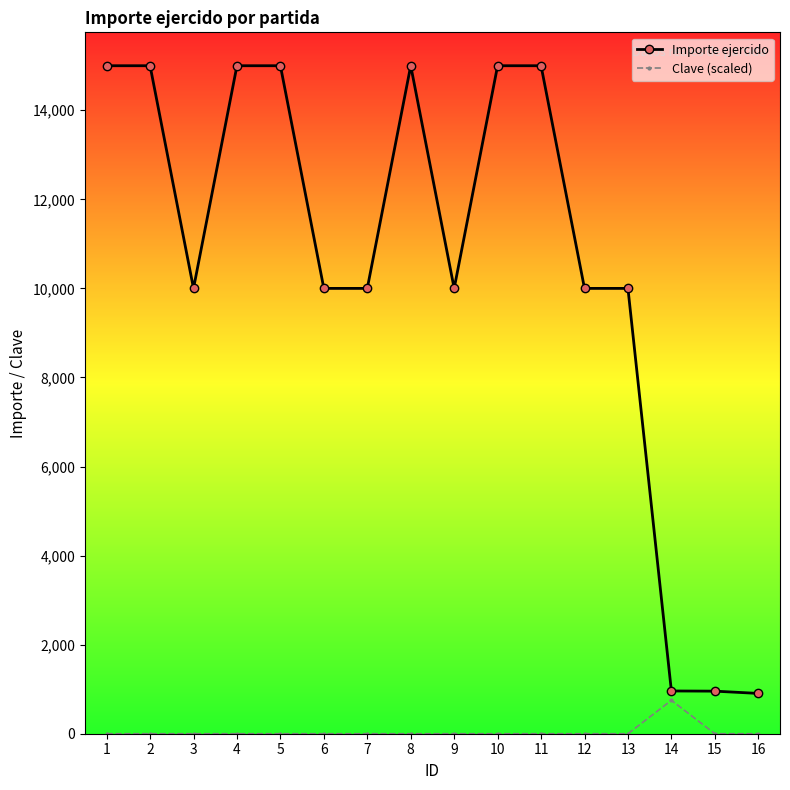

Is this an area chart (filled region under the line)?

No